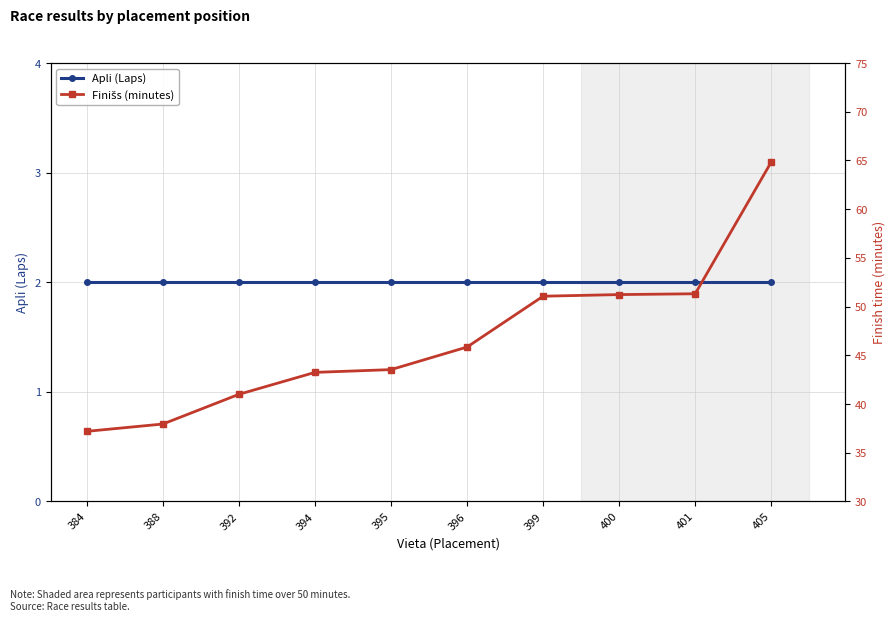

At how many categories does at least one series exceed 19?

10